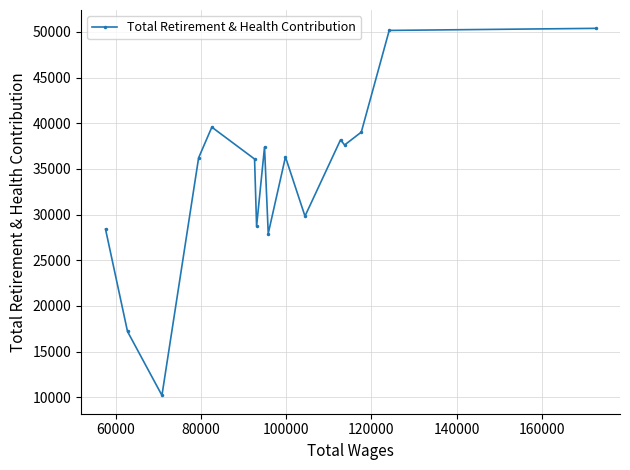

What is the smallest value displayed?

10210